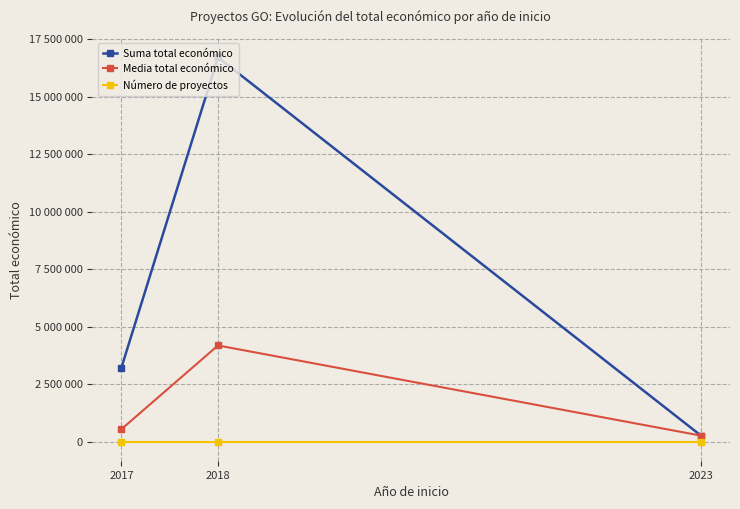

Does the chart have visible grid lines?

Yes